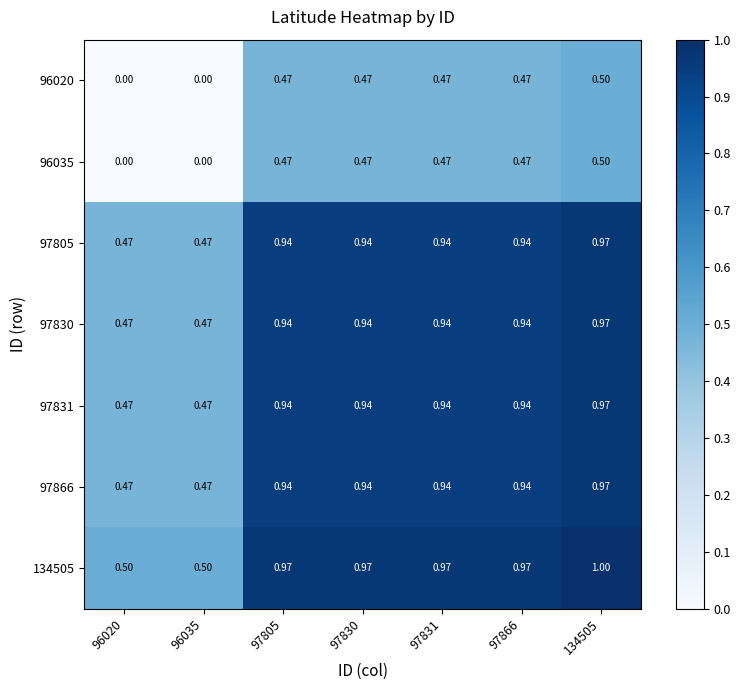

Is the value of 96035 at 97831 greater than the value of 97805 at 97866?

No